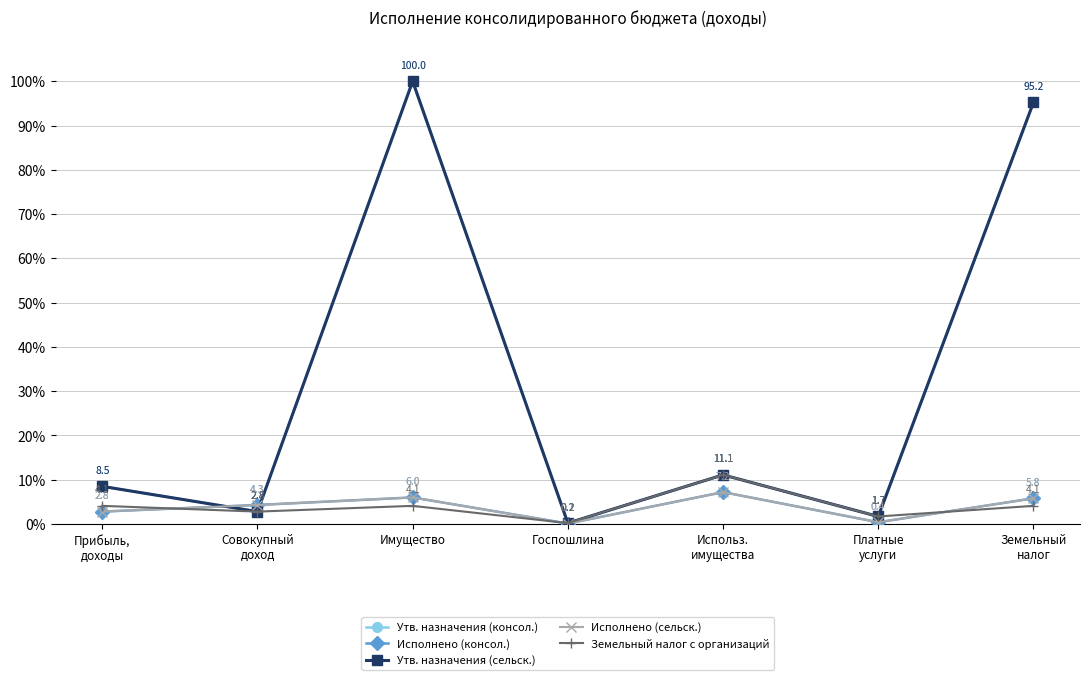

What is the label of the 1st point from the left?

Прибыль,
доходы